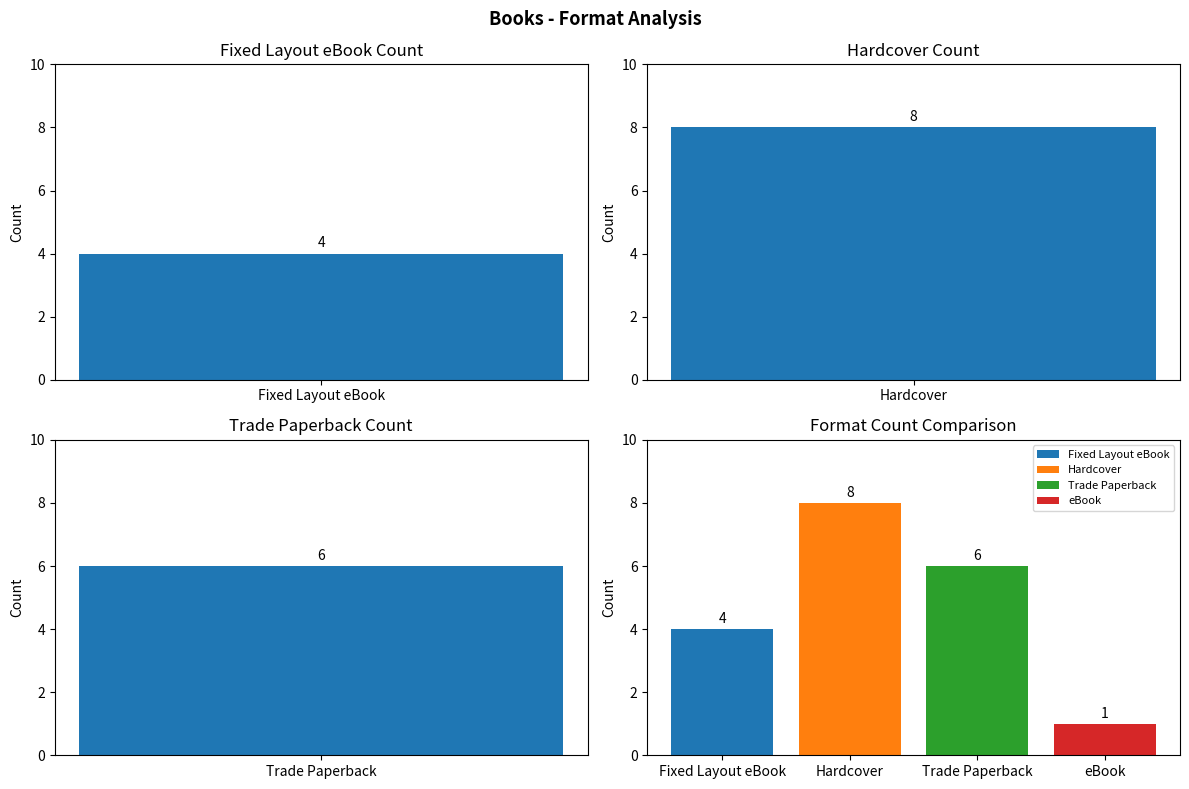

Reading left to right, transcribe all the data shown in this chart.

4	8	6	1